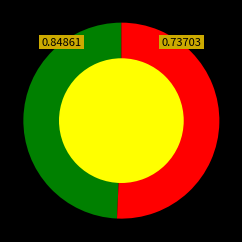

The form4-12042023_051229.xml slice represents 60% of the pie. True or false?

False